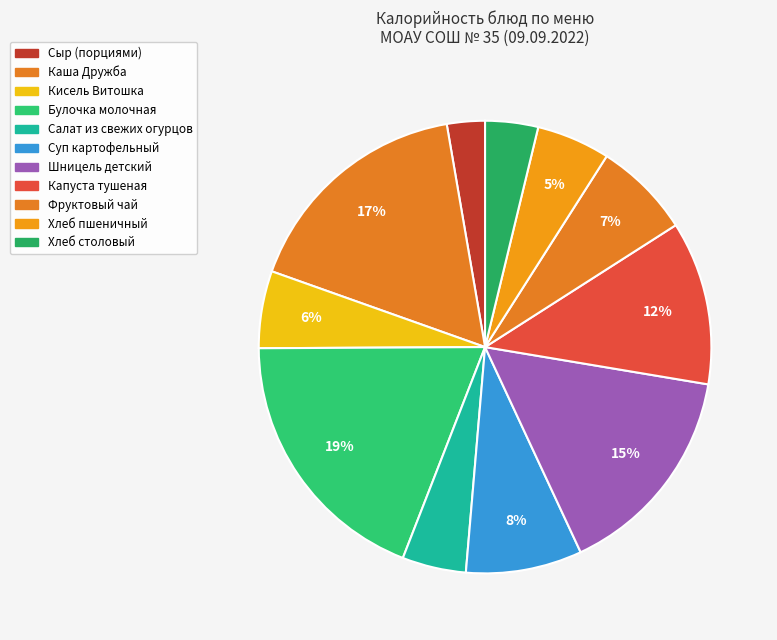

Is there a majority slice in this chart?

No